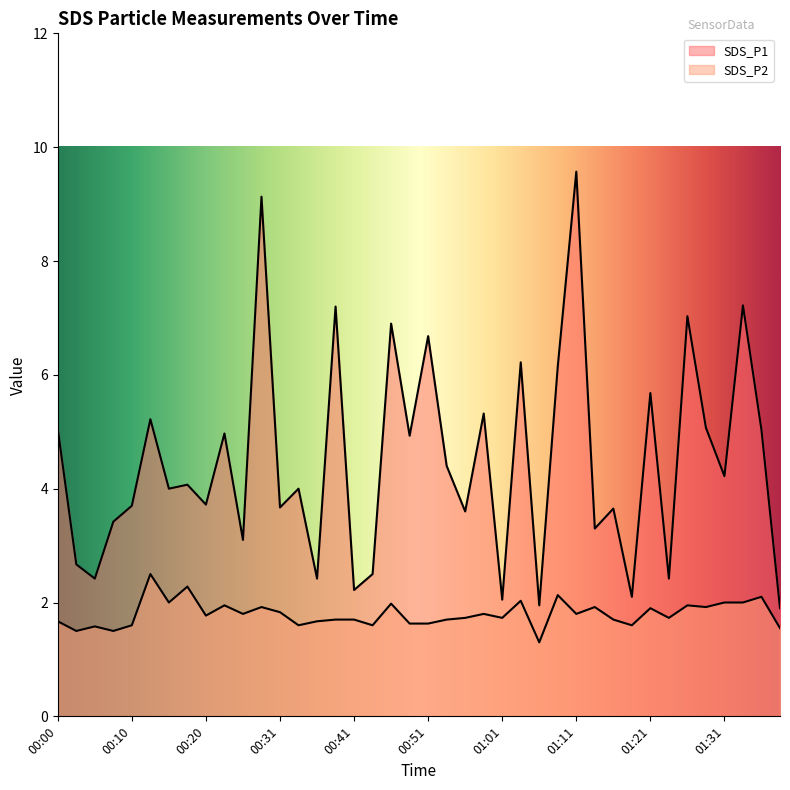

True or false: SDS_P1 and SDS_P2 intersect in this chart.

False